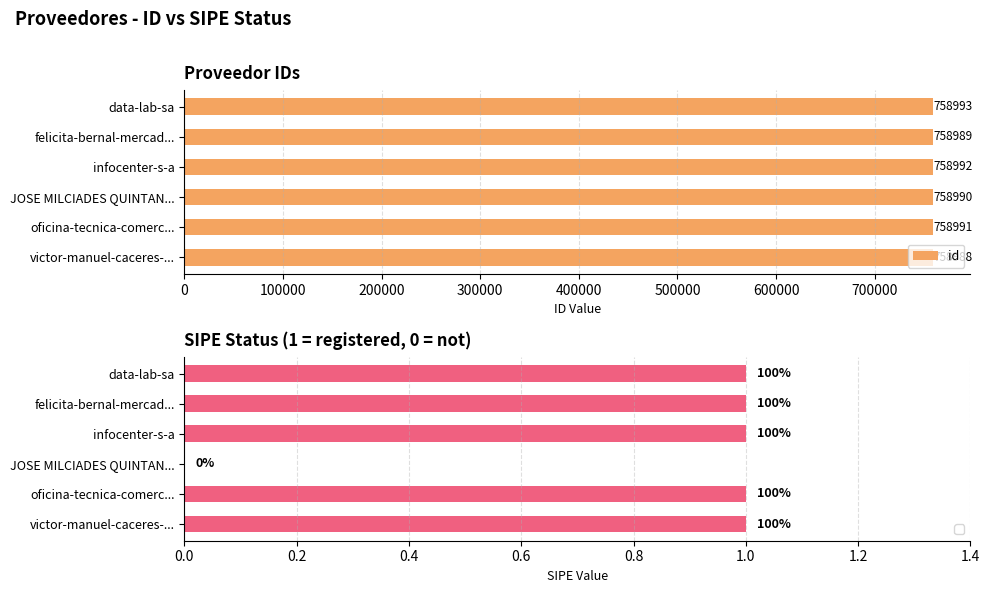

How many id values are between 758989 and 758992?

4